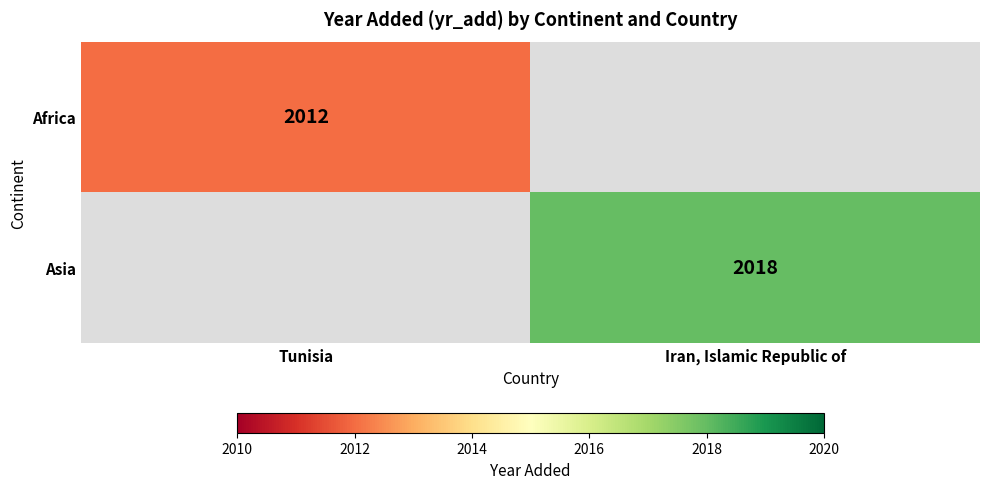

The value of Africa at Tunisia is 2012. True or false?

True